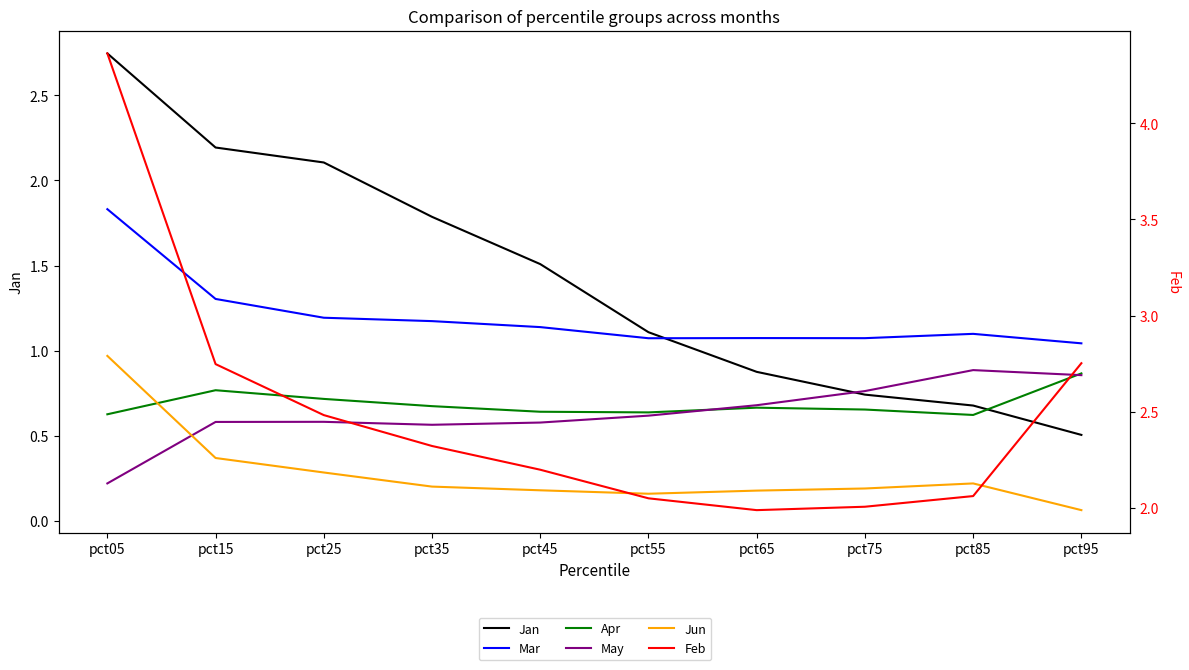

Which category has the highest value across all series?

pct05